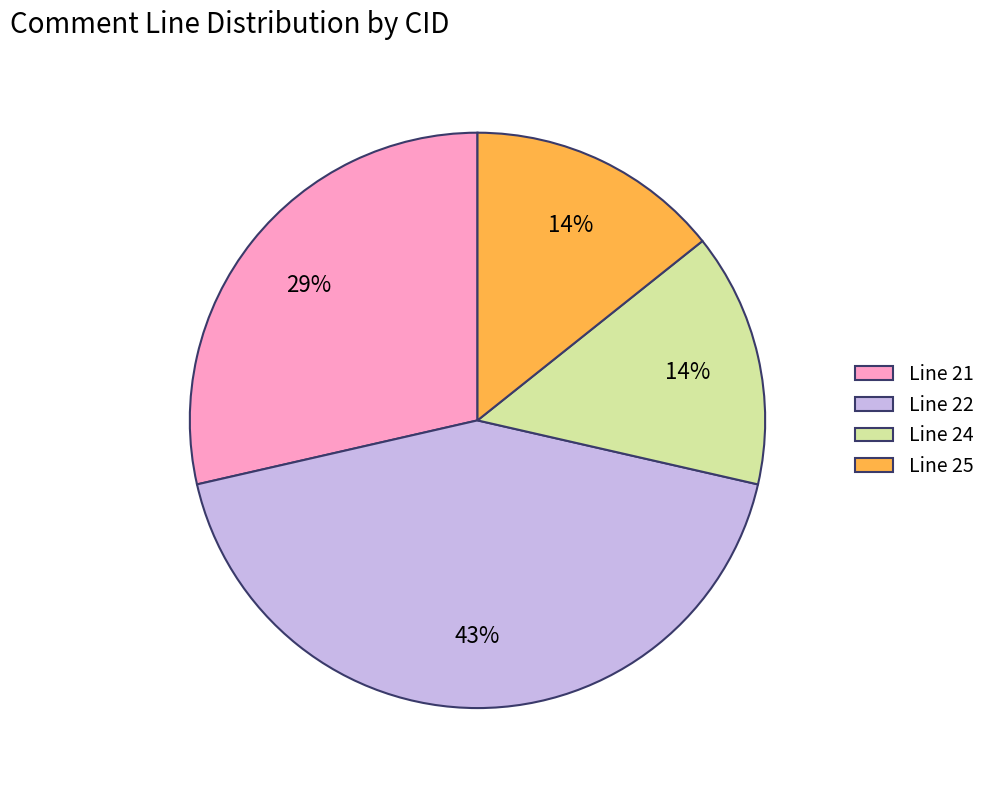

True or false: Line 24 accounts for 22% of the total.

False